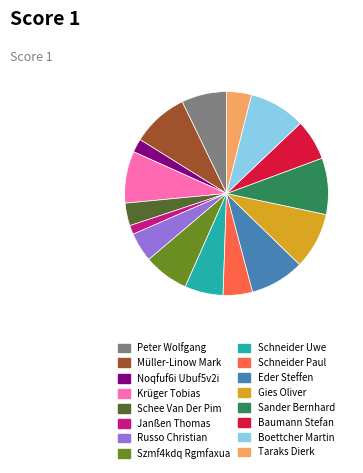

How many slices are in this pie chart?

16